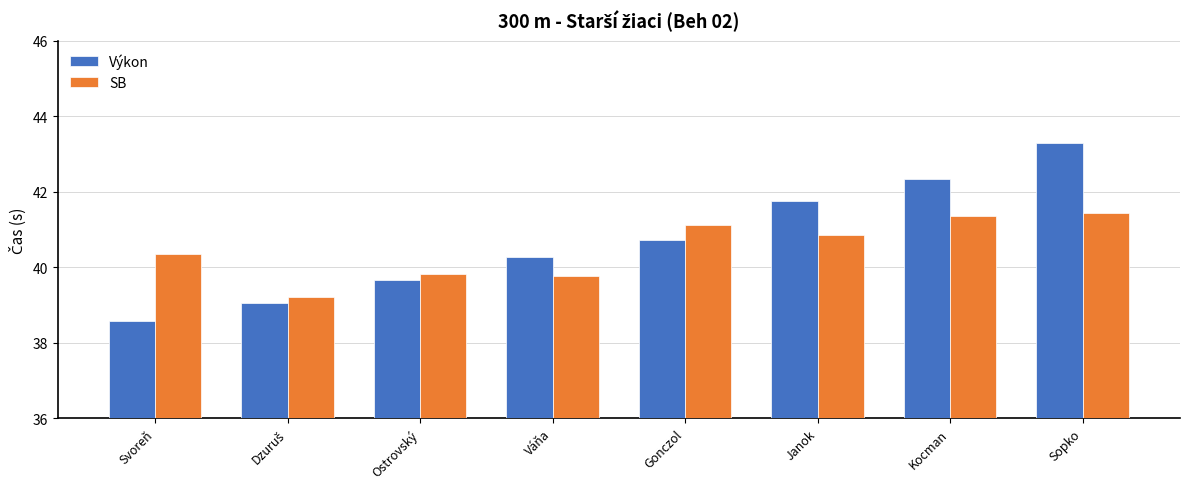

What is the approximate value of SB at Janok?

40.9